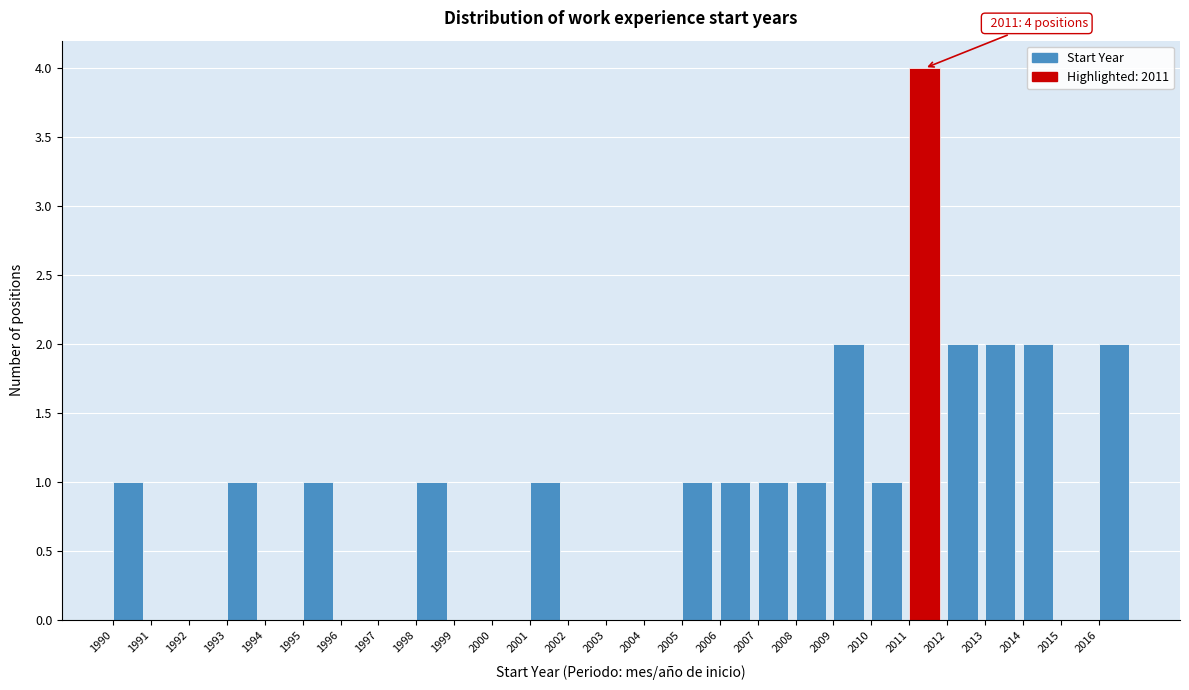

Over which range of the x-axis is the bar tallest?

2011 to 2012